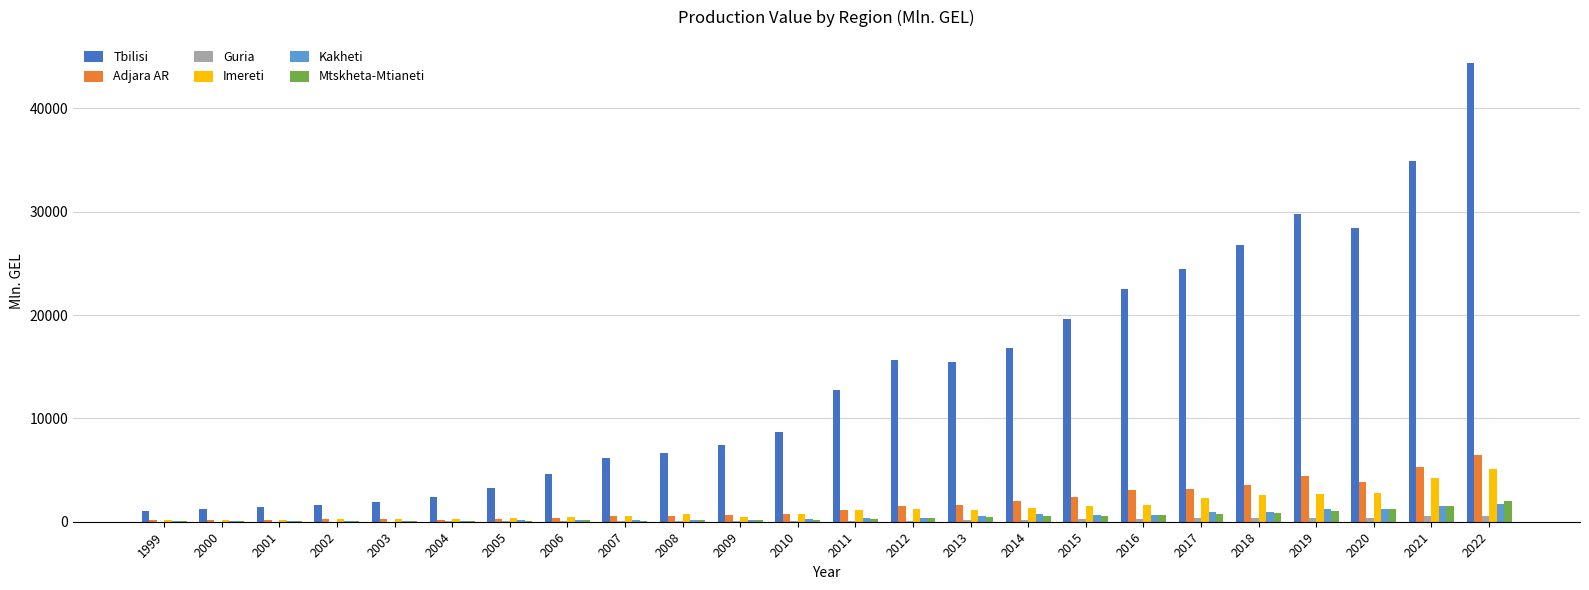

The Imereti series shows 6926.6 at 2021. True or false?

False